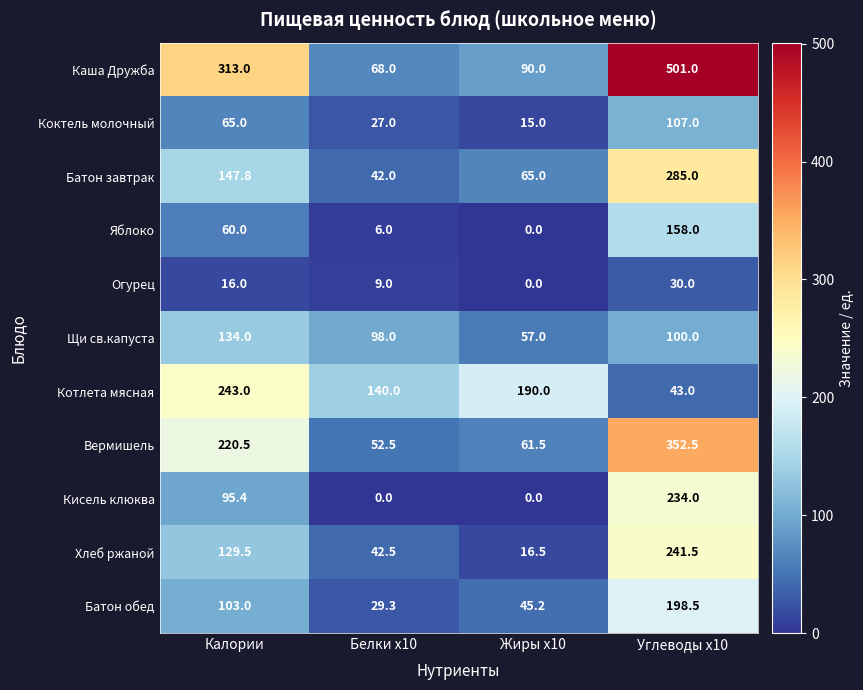

Count the number of categories in the chart.

4